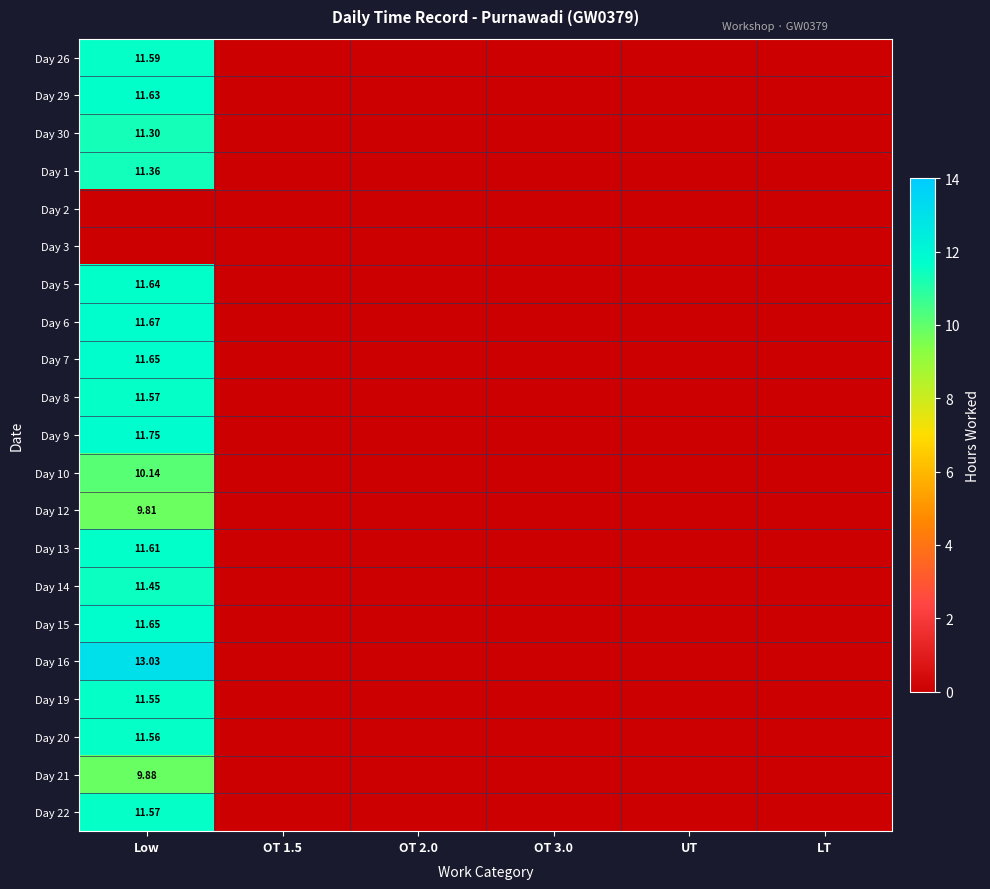

How many data points does each series have?

6